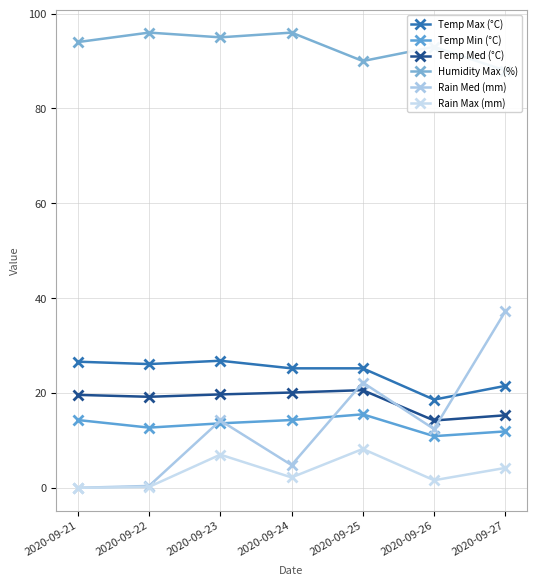

Which series has the widest spread of values?

Rain Med (mm)